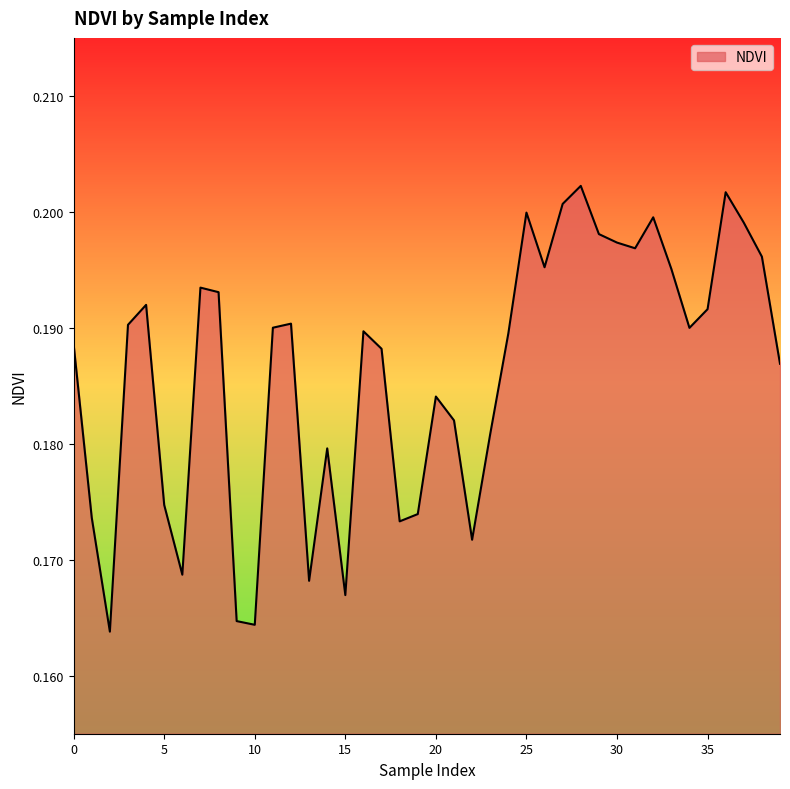

How many interior local valleys (lower than both neighbors) does the data have?

10